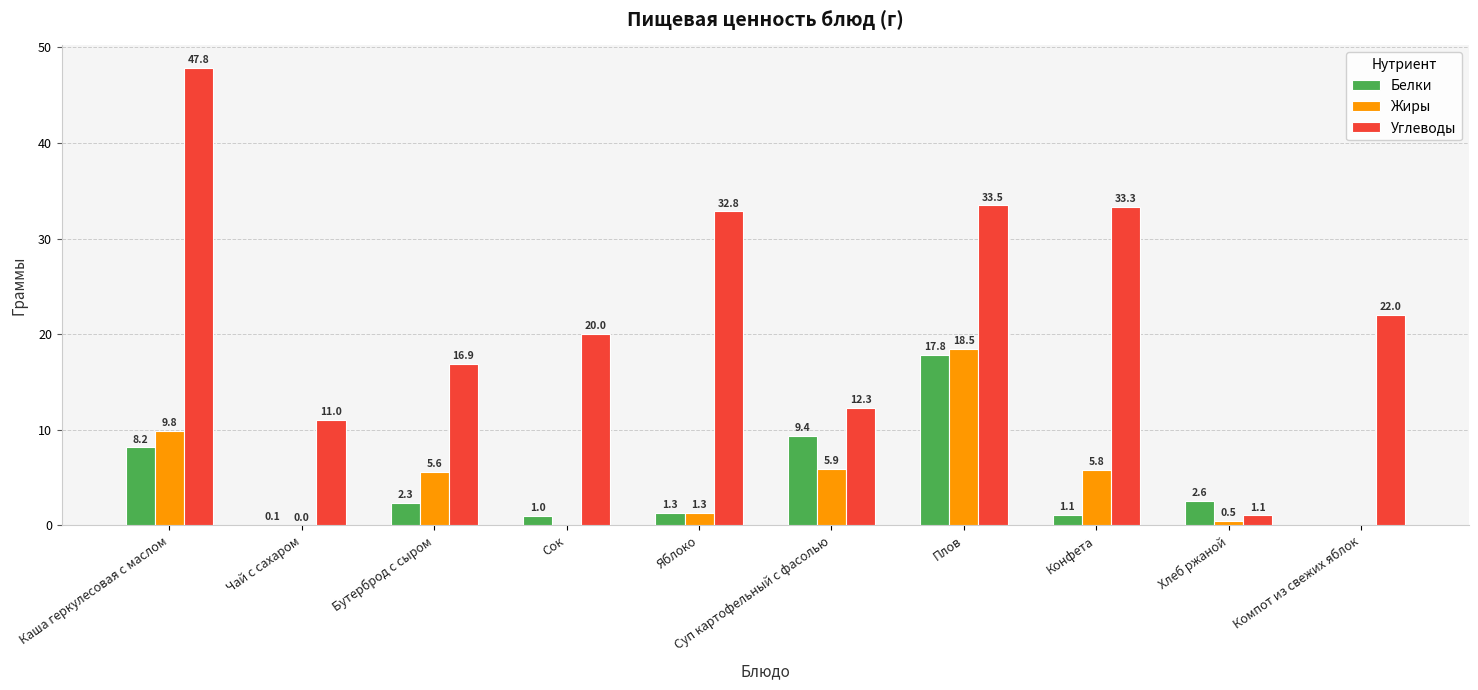

Which series has the largest range (max minus min)?

Углеводы